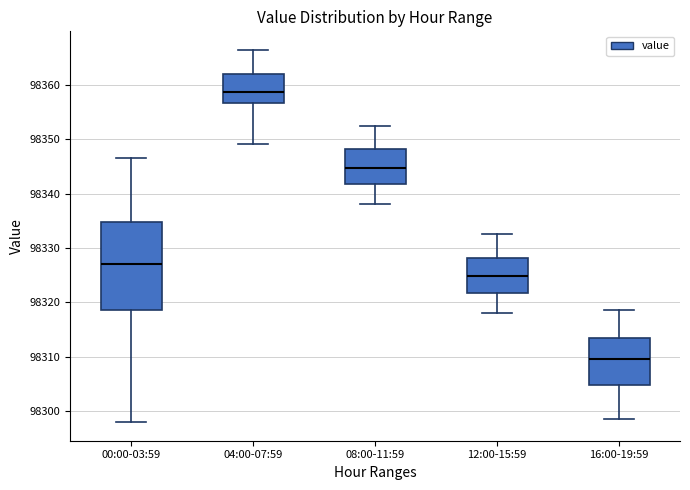

Reading left to right, transcribe this box plot: for each box, give where its median line is, the range the box spans, and where its two whiskers end, as read against the y-axis. The values are not printed on the chart, so give them approximately, as read against the axis.

00:00-03:59: median 98327, box 98319 to 98335, whiskers 98298 to 98347
04:00-07:59: median 98359, box 98357 to 98362, whiskers 98349 to 98366
08:00-11:59: median 98345, box 98342 to 98348, whiskers 98338 to 98353
12:00-15:59: median 98325, box 98322 to 98328, whiskers 98318 to 98333
16:00-19:59: median 98310, box 98305 to 98313, whiskers 98299 to 98319